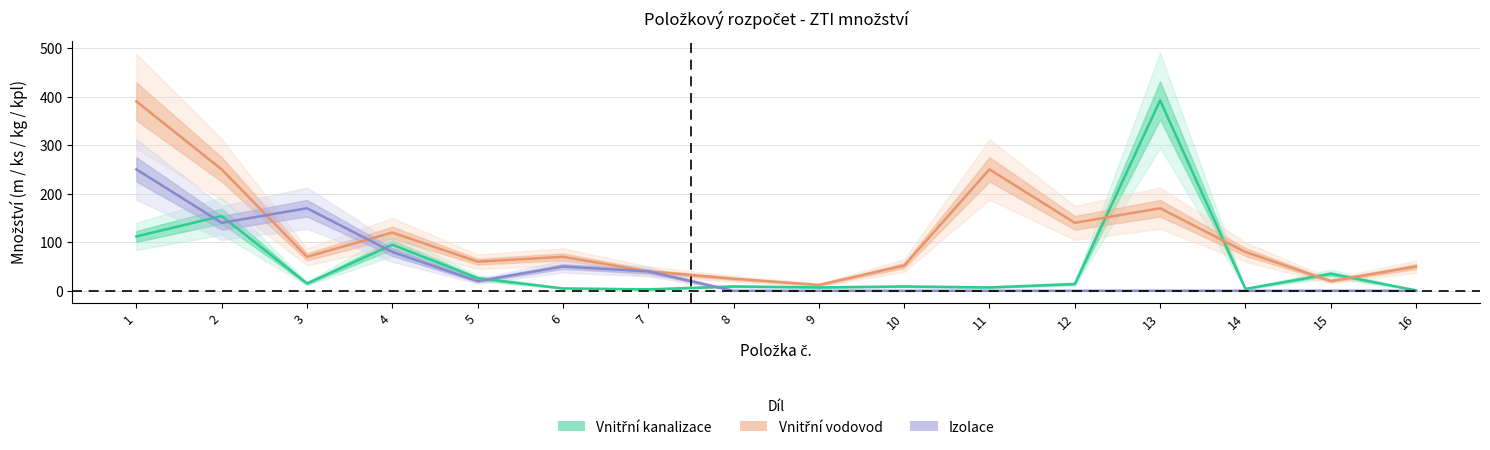

Reading left to right, extract all data points from this chart.

Vnitřní kanalizace: 1=112	2=154	3=15	4=95	5=26	6=5	7=3	8=9	9=7	10=9	11=7	12=14	13=392	14=4	15=35	16=1
Vnitřní vodovod: 1=390	2=250	3=70	4=120	5=60	6=70	7=40	8=25	9=12	10=52	11=250	12=140	13=170	14=80	15=20	16=50
Izolace: 1=250	2=140	3=170	4=80	5=20	6=50	7=40	8=0	9=0	10=0	11=0	12=0	13=0	14=0	15=0	16=0